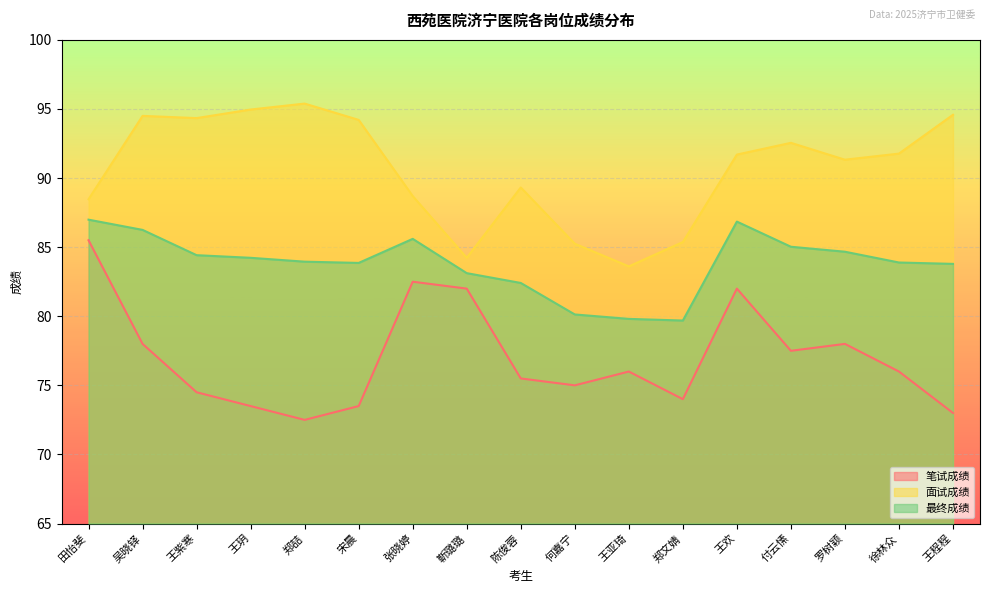

Where is the first local minimum for 面试成绩?

王紫寒